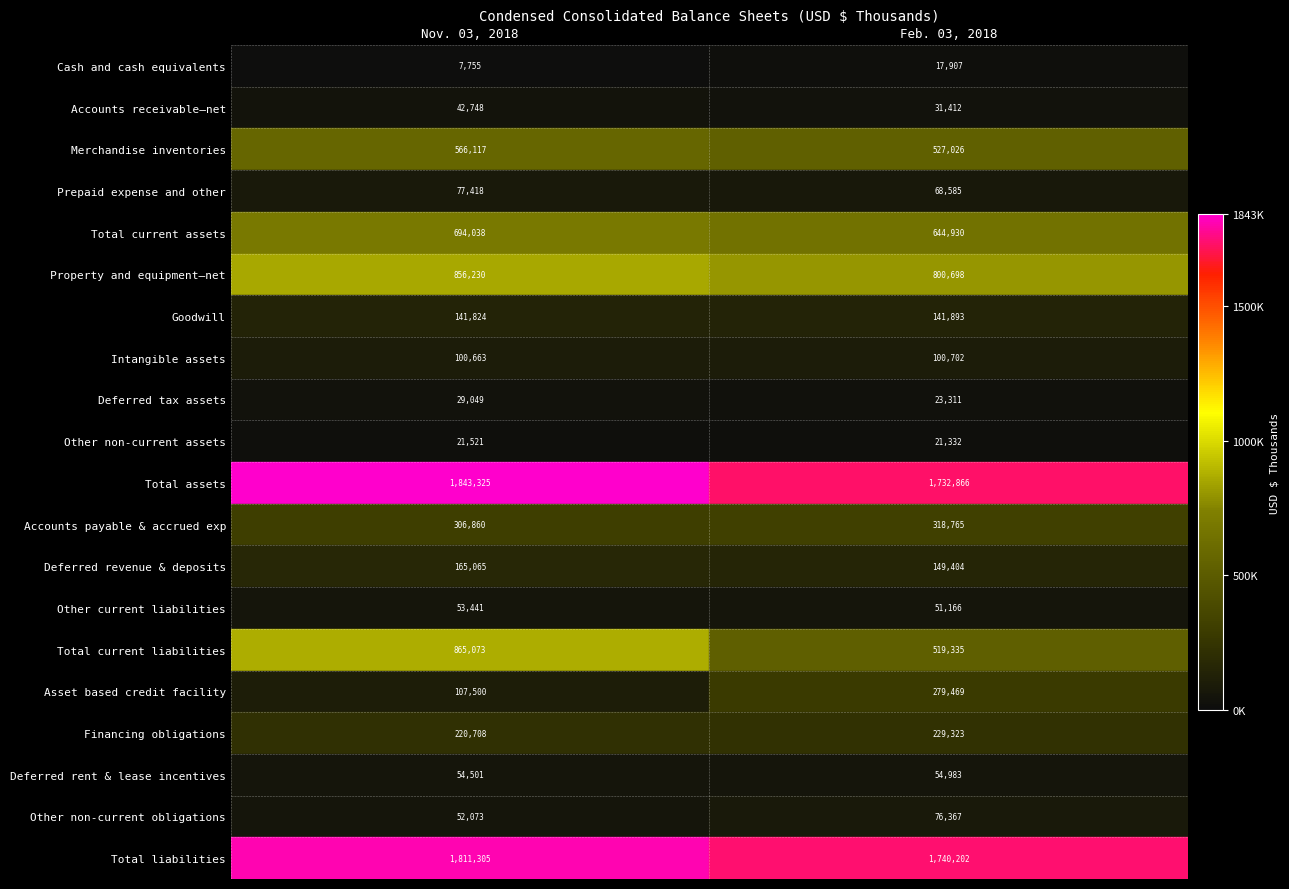

What is the difference between the highest and lowest values at Feb. 03, 2018?

1722295